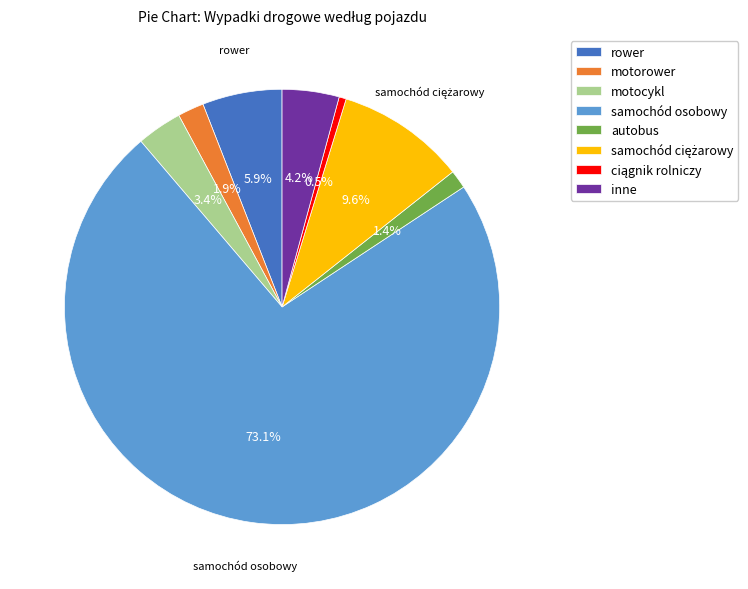

Is it true that motocykl is 3% of the pie?

True